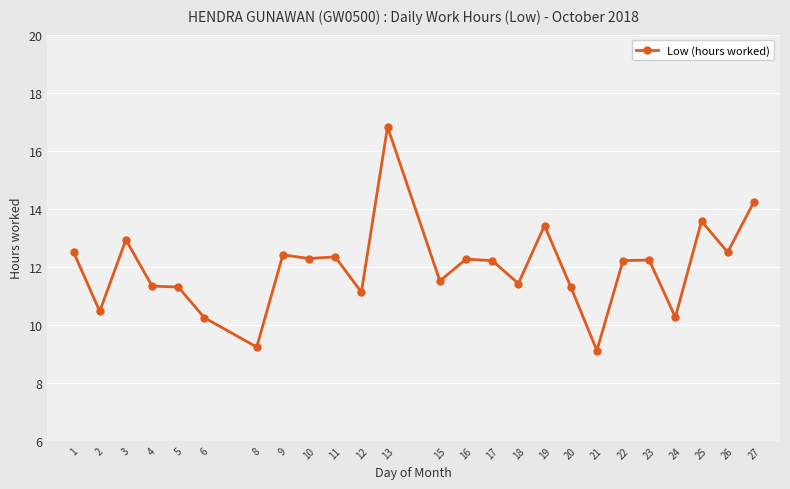

What is the approximate value at 17?

12.2